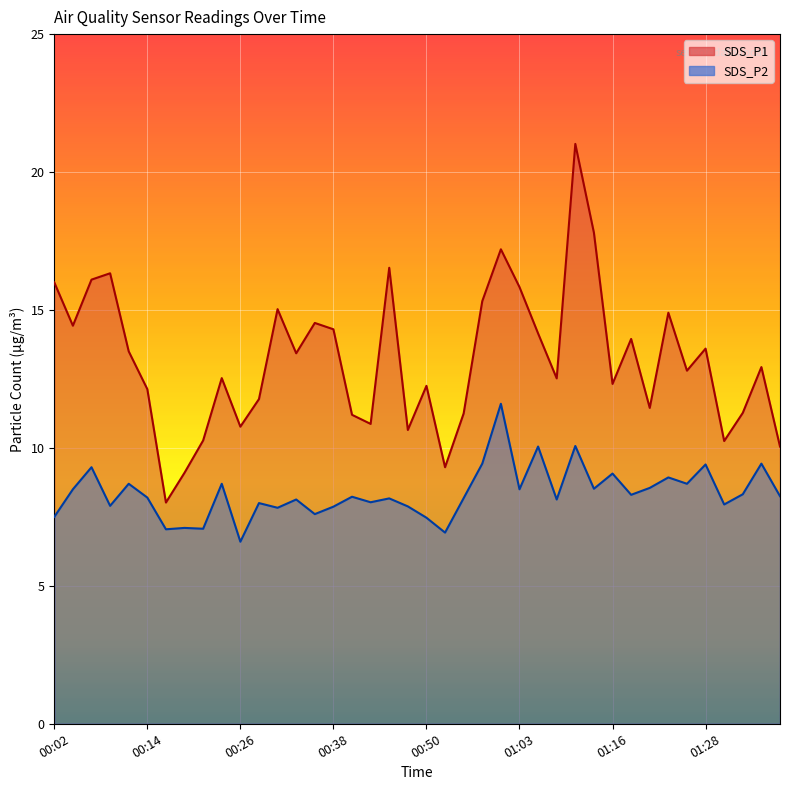

How many lines are shown in the chart?

2